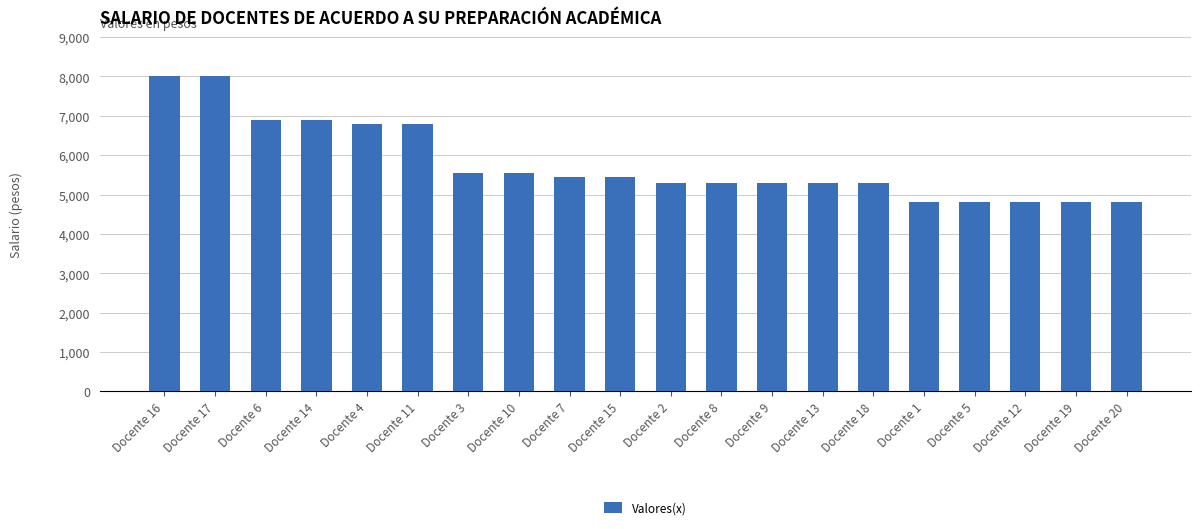

How many data points are less than 5450?

10